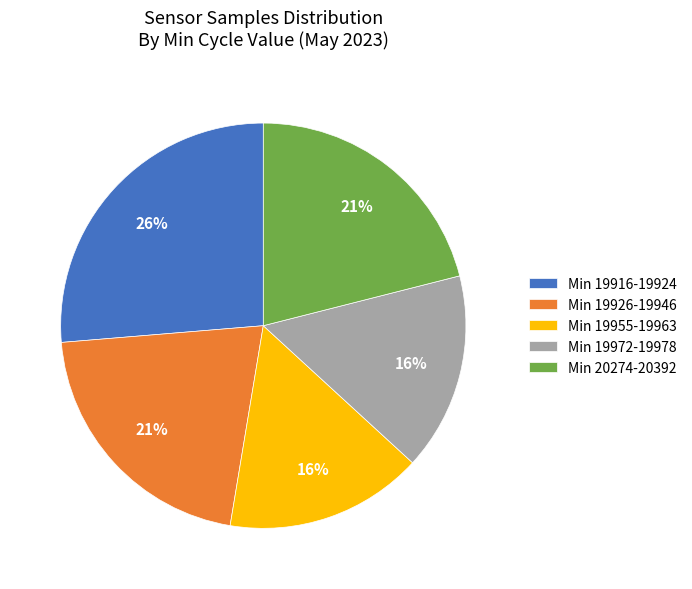

How many slices are in this pie chart?

5